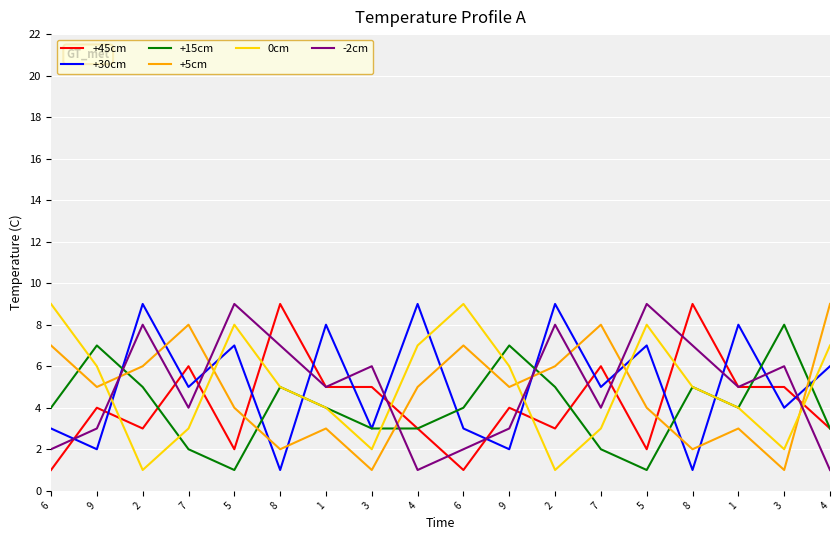

What is the sum of the +30cm values at 8 and 5?

8